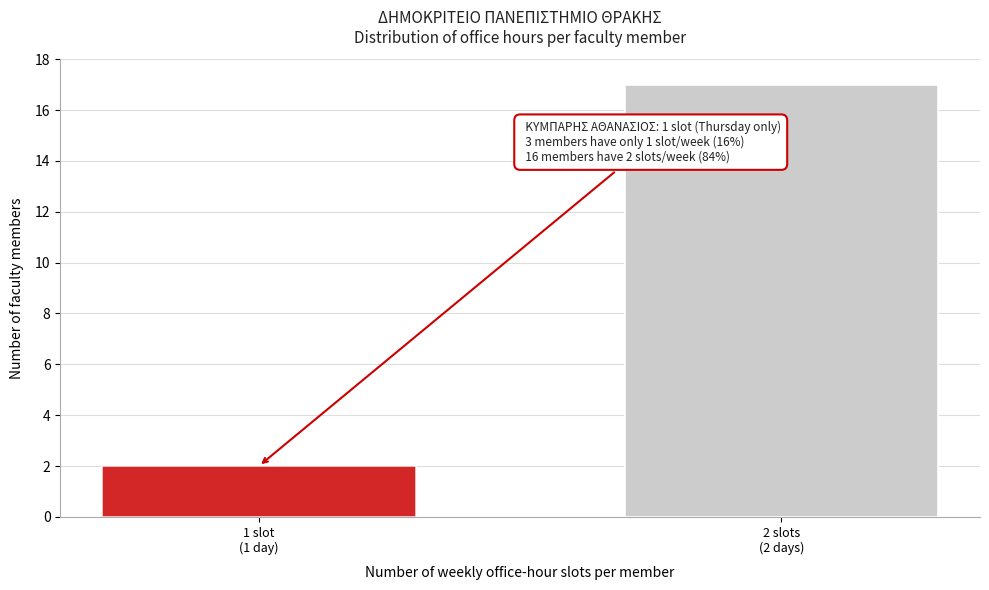

Reading left to right, transcribe all the data shown in this chart.

2	17